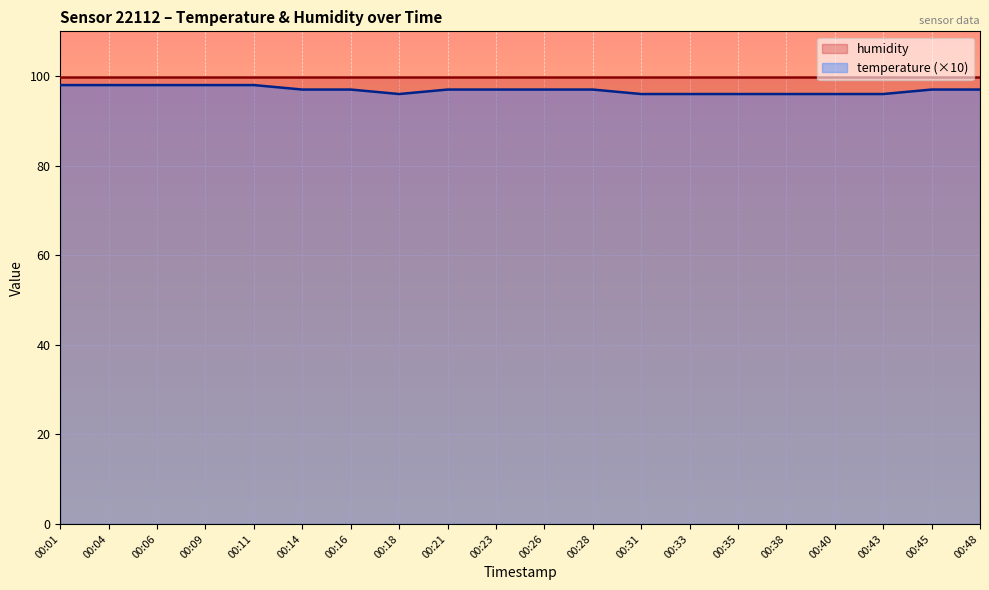

At which category does the chart reach its peak across all series?

00:01